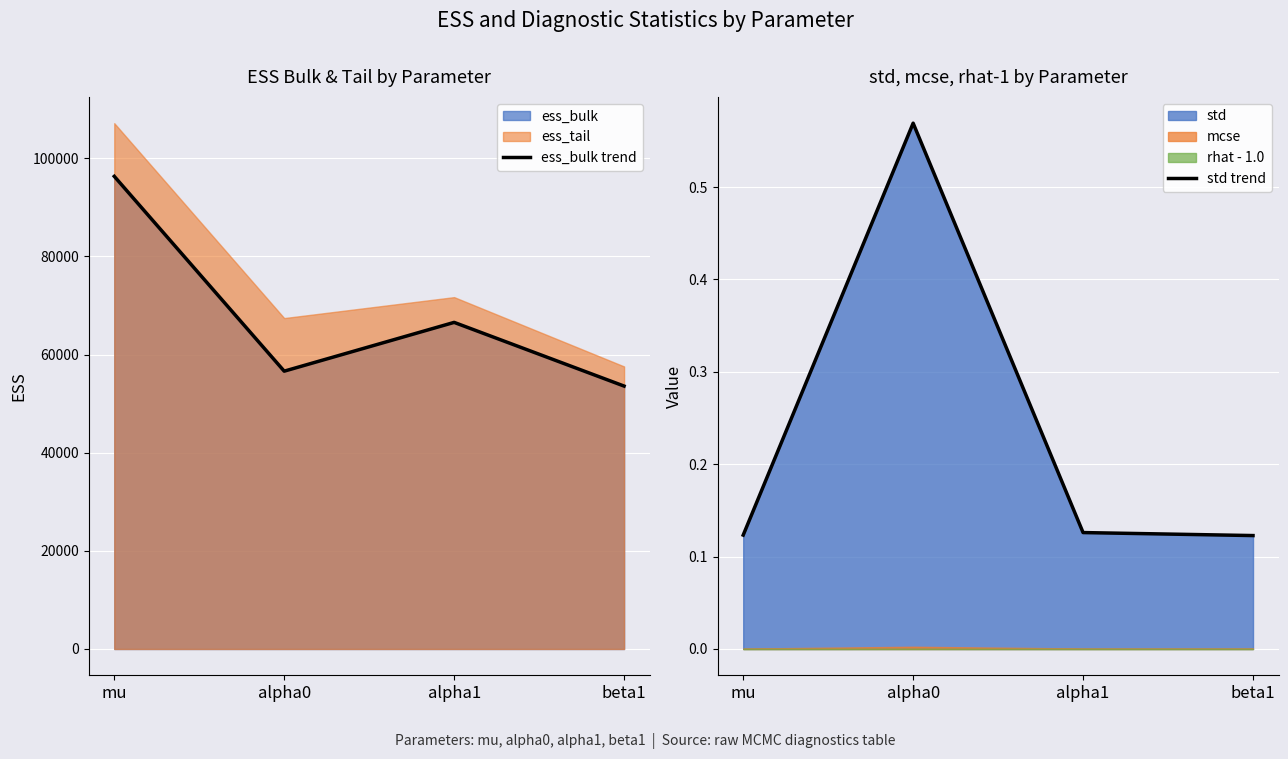

What is the average value of the ess_bulk trend series?

68274.1